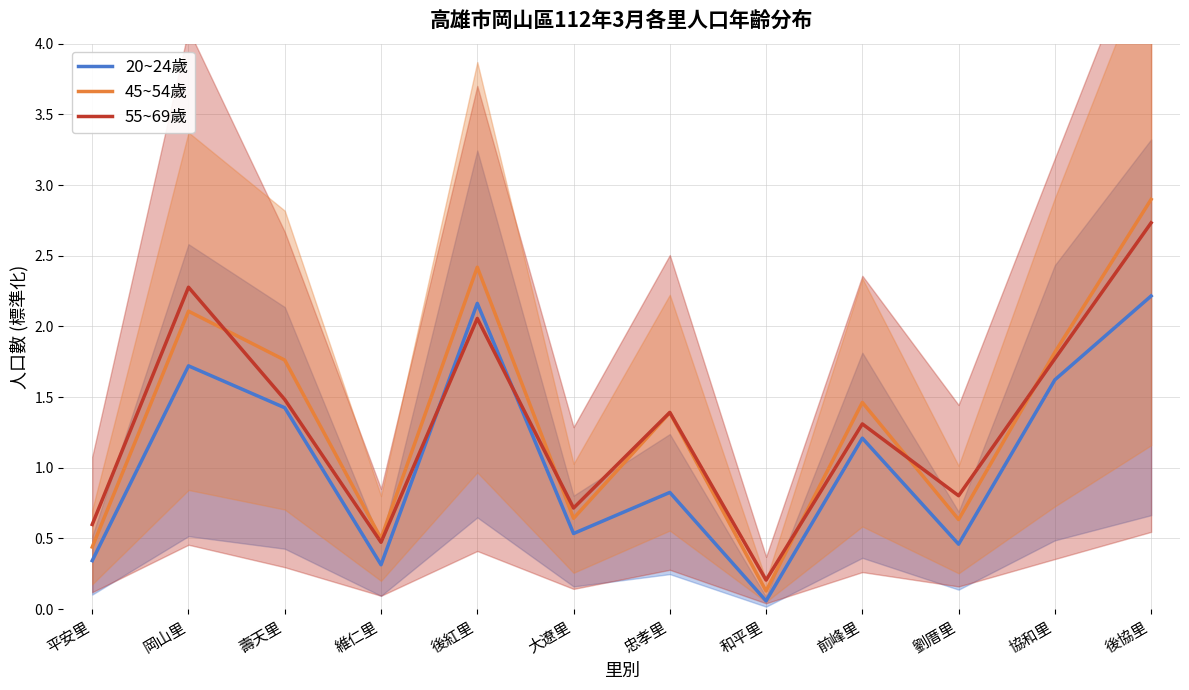

What is the approximate value of 45~54歲 at 前峰里?

1.5